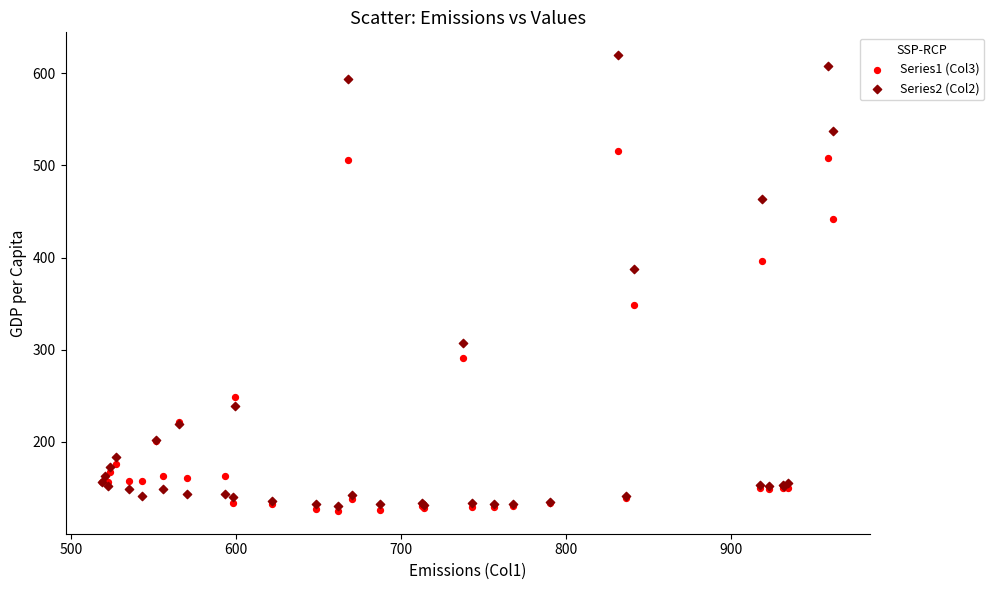

What is the X range (max minus min) for the scatter plot?

443.2